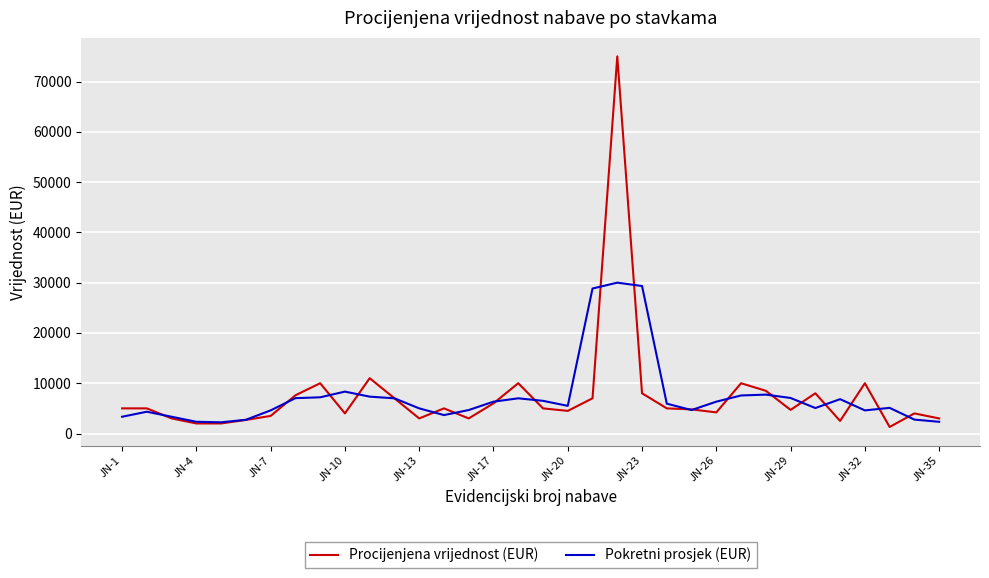

Which series has the widest spread of values?

Procijenjena vrijednost (EUR)